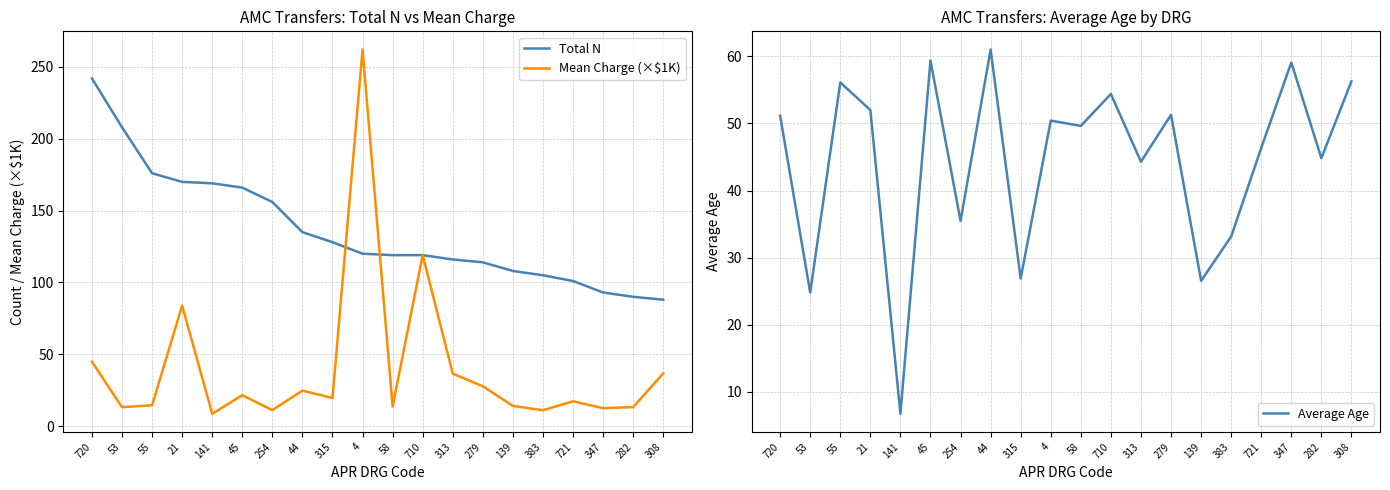

Reading right to left, list all the values displayed in this chart.

Total N: 88.0	90.0	93.0	101.0	105.0	108.0	114.0	116.0	119.0	119.0	120.0	128.0	135.0	156.0	166.0	169.0	170.0	176.0	208.0	242.0
Mean Charge (×$1K): 36.7	13.2	12.5	17.3	11.0	14.1	27.7	36.5	119.1	13.6	262.1	19.6	24.7	11.1	21.5	8.6	83.9	14.5	13.2	44.8
Average Age: 56.3	44.8	59.1	46.3	33.1	26.6	51.3	44.3	54.4	49.6	50.4	26.9	61.0	35.5	59.4	6.7	52.0	56.1	24.8	51.1